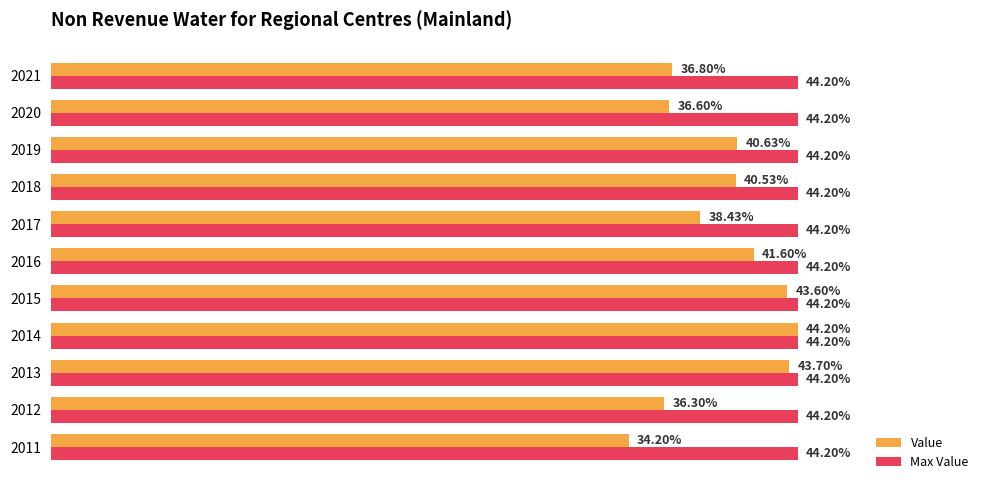

Which series has the largest total across all categories?

Max Value